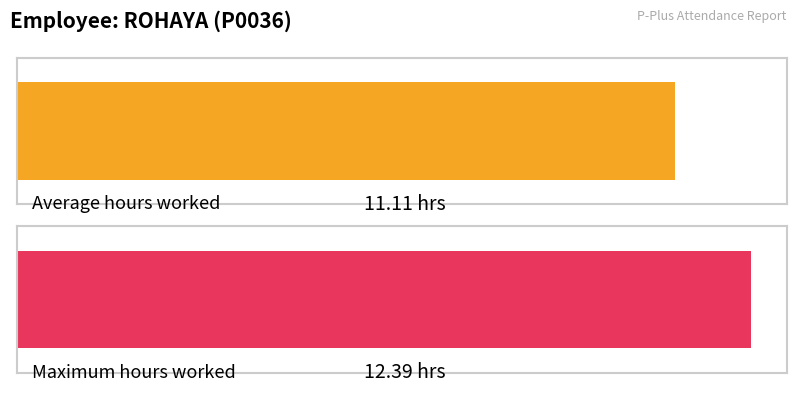

True or false: the data shows 5.6 at 19-Thu.

False